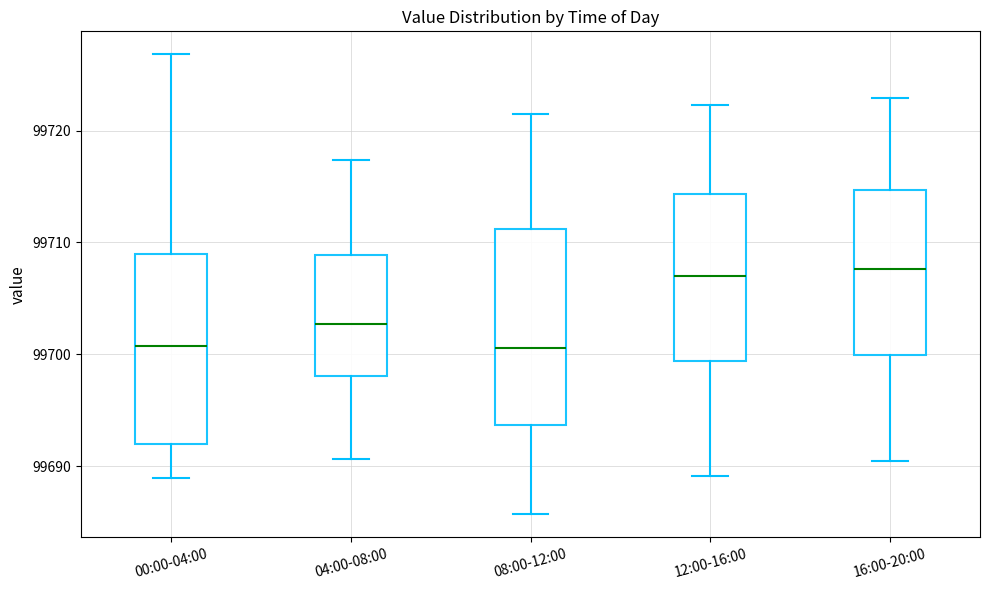

Reading left to right, transcribe this box plot: for each box, give where its median line is, the range the box spans, and where its two whiskers end, as read against the y-axis. The values are not printed on the chart, so give them approximately, as read against the axis.

00:00-04:00: median 99701, box 99692 to 99709, whiskers 99689 to 99727
04:00-08:00: median 99703, box 99698 to 99709, whiskers 99691 to 99717
08:00-12:00: median 99701, box 99694 to 99711, whiskers 99686 to 99722
12:00-16:00: median 99707, box 99699 to 99714, whiskers 99689 to 99722
16:00-20:00: median 99708, box 99700 to 99715, whiskers 99691 to 99723